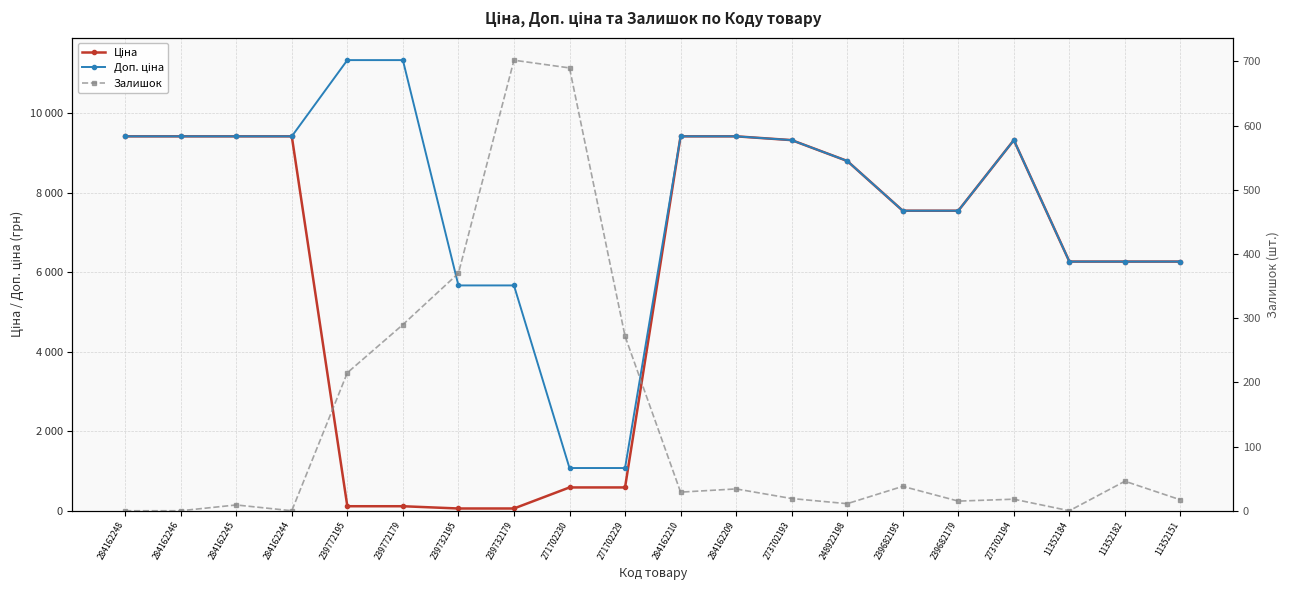

Rank the series by their maximum value, from lowest to highest.

Залишок, Ціна, Доп. ціна